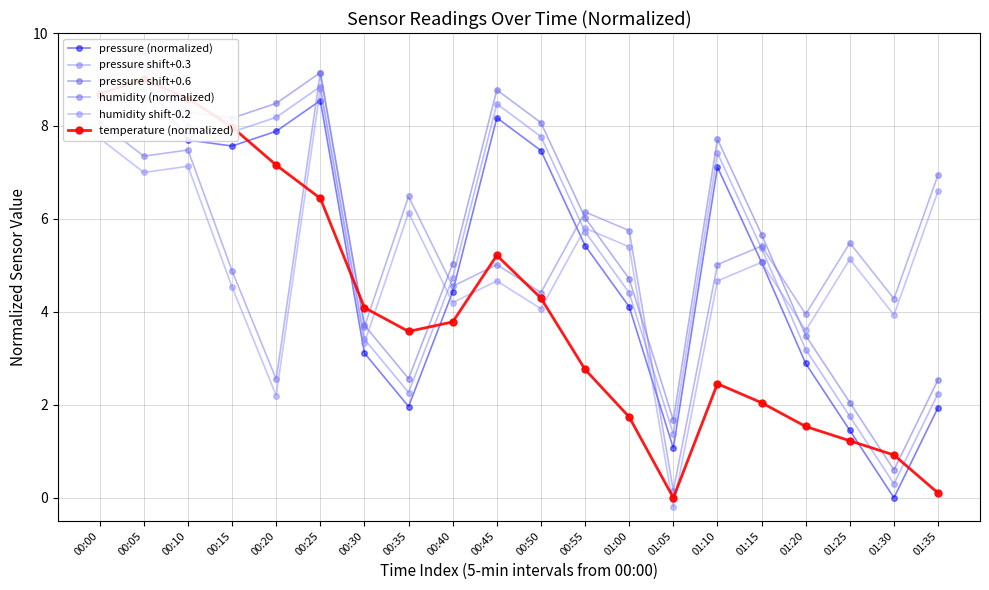

How many values in the humidity (normalized) series exceed 5?

12